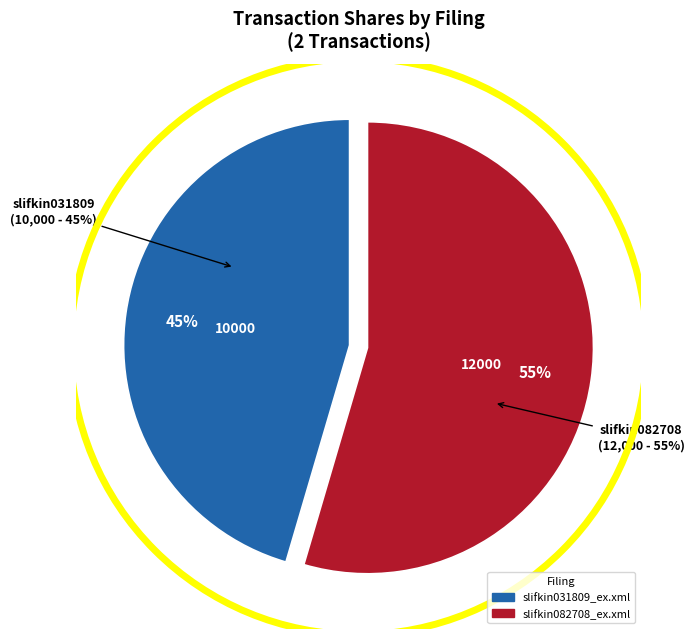

What is the total percentage of slifkin031809_ex.xml and slifkin082708_ex.xml?

100.0%